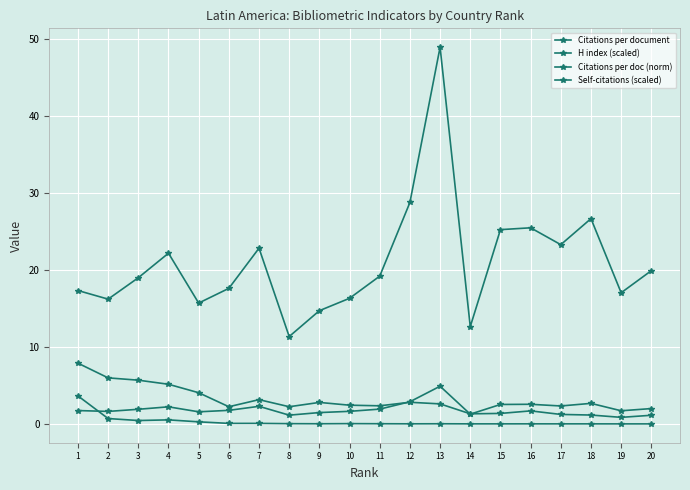

True or false: H index (scaled) has a value of 5.7 at 3.

True